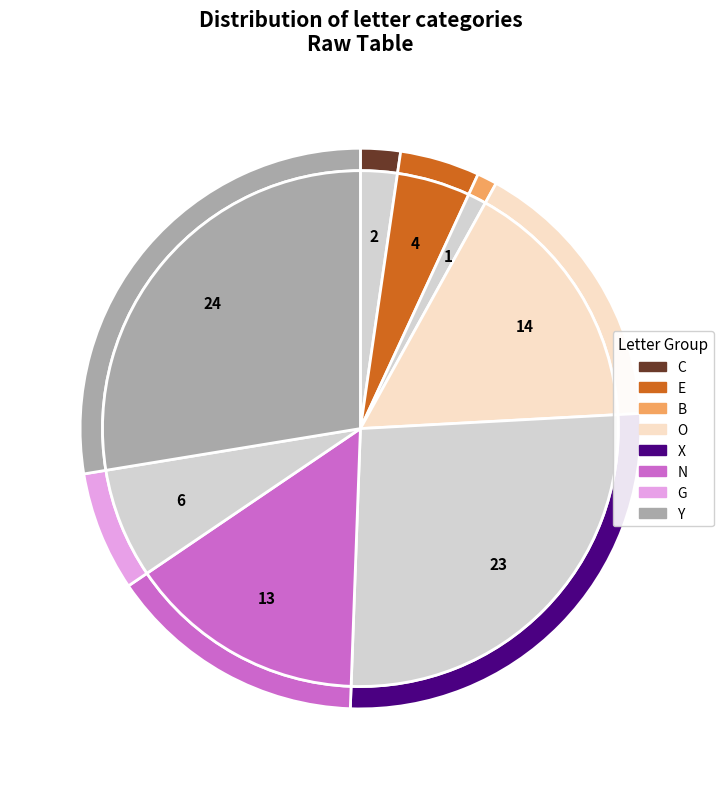

What is the ratio of the value at G to the value at Y?

0.2